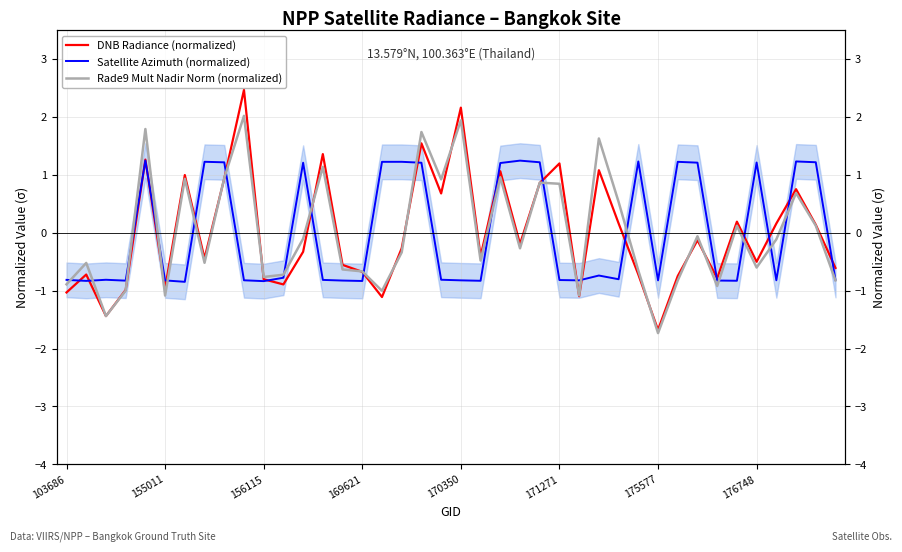

At which category is the sum across all series the highest?

18